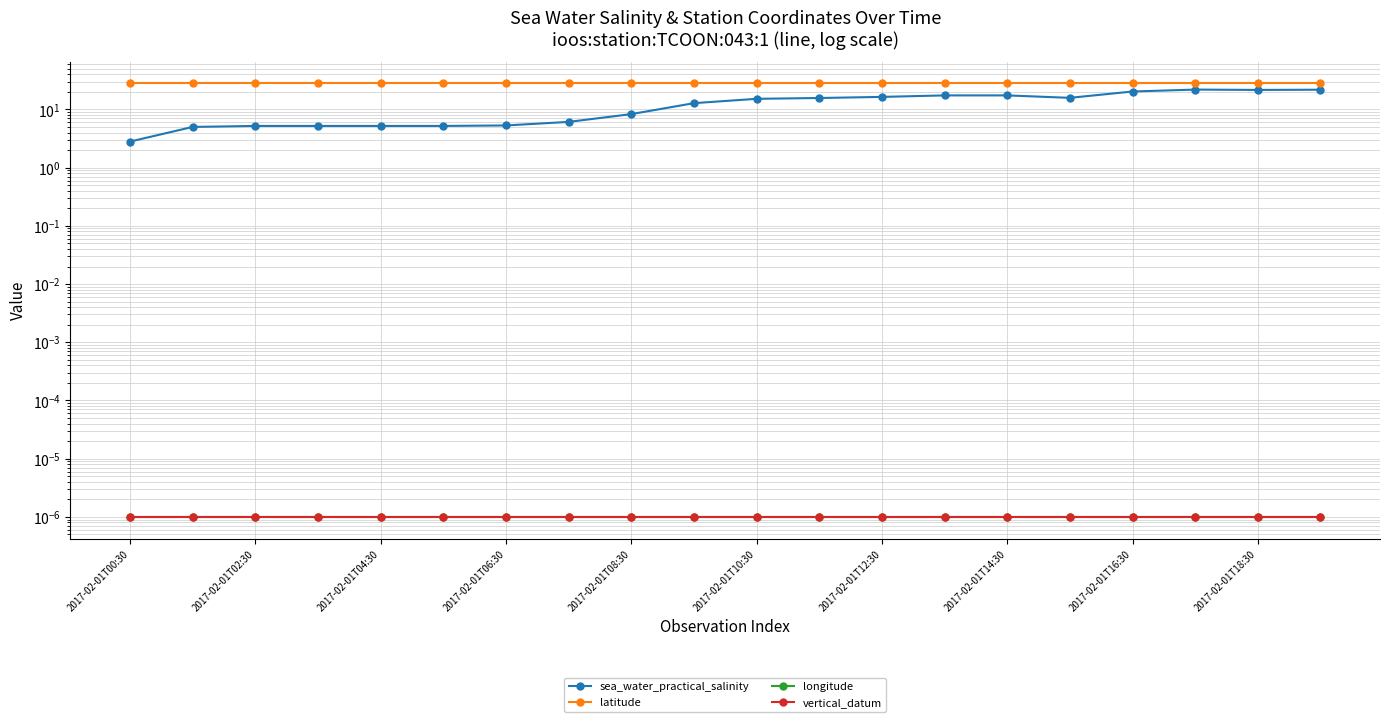

Which has a higher value, 17 or 18?

17